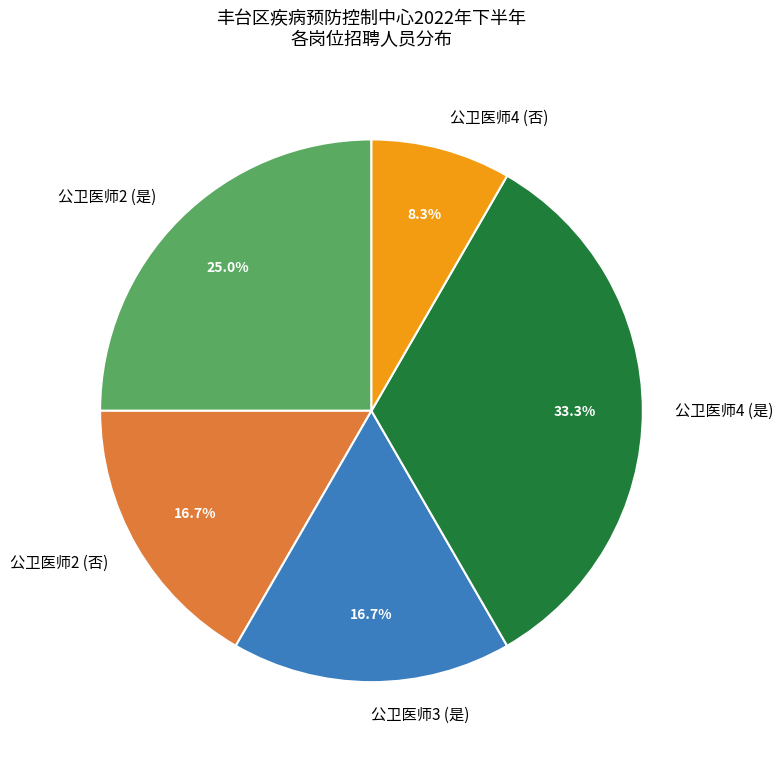

True or false: 公卫医师4 (否) accounts for 21% of the total.

False